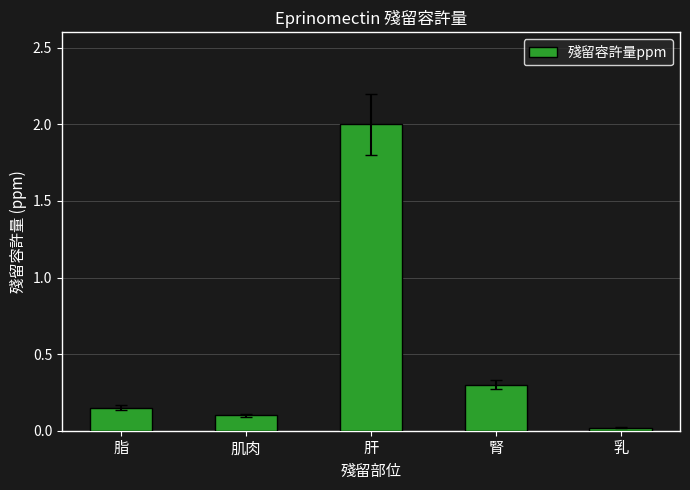

How many bars are there in total?

5